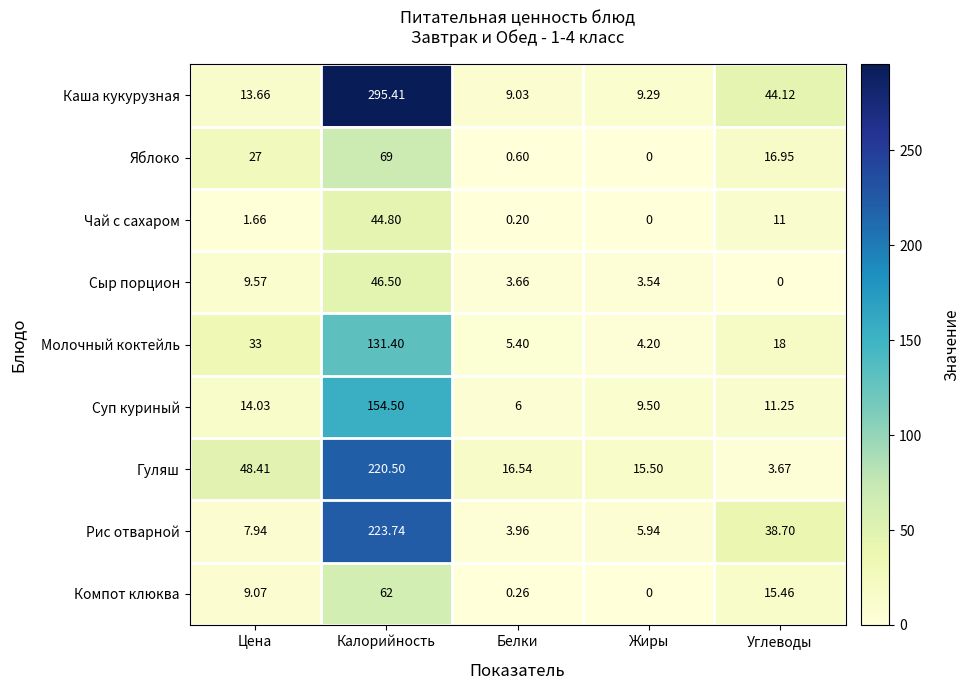

At which label is Каша кукурузная closest to 152?

Углеводы